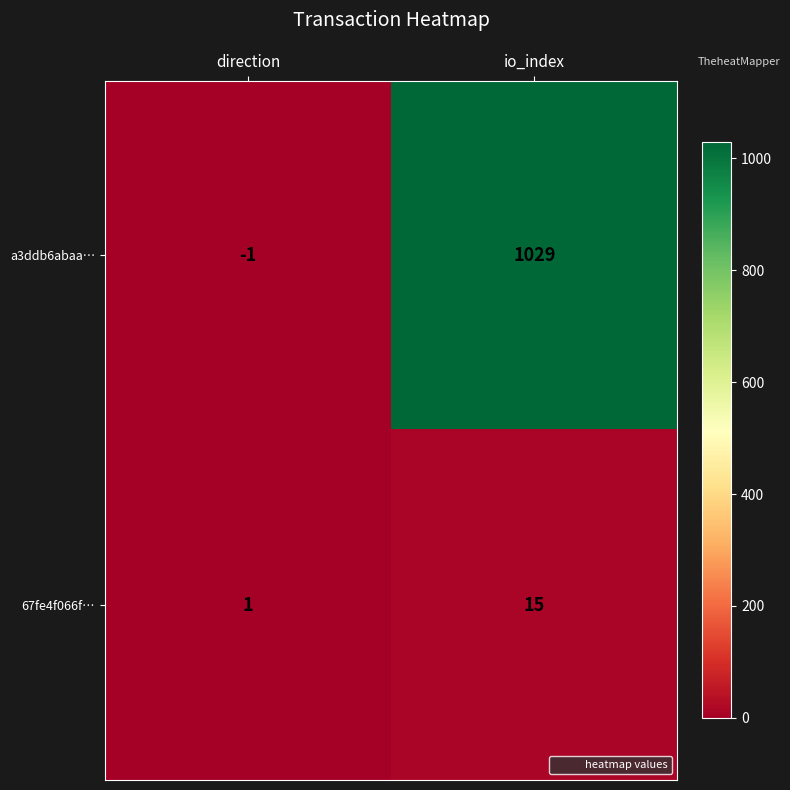

True or false: 67fe4f066f… has a value of 24 at io_index.

False